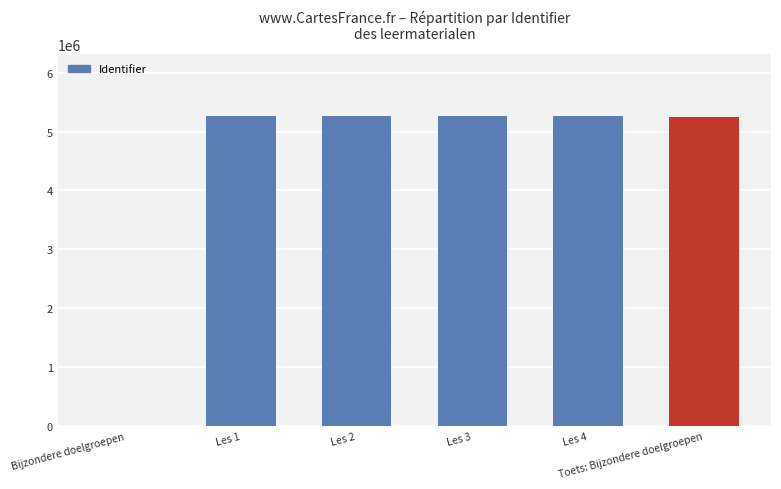

What is the change in value from Les 4 to Toets: Bijzondere doelgroepen?

-8186